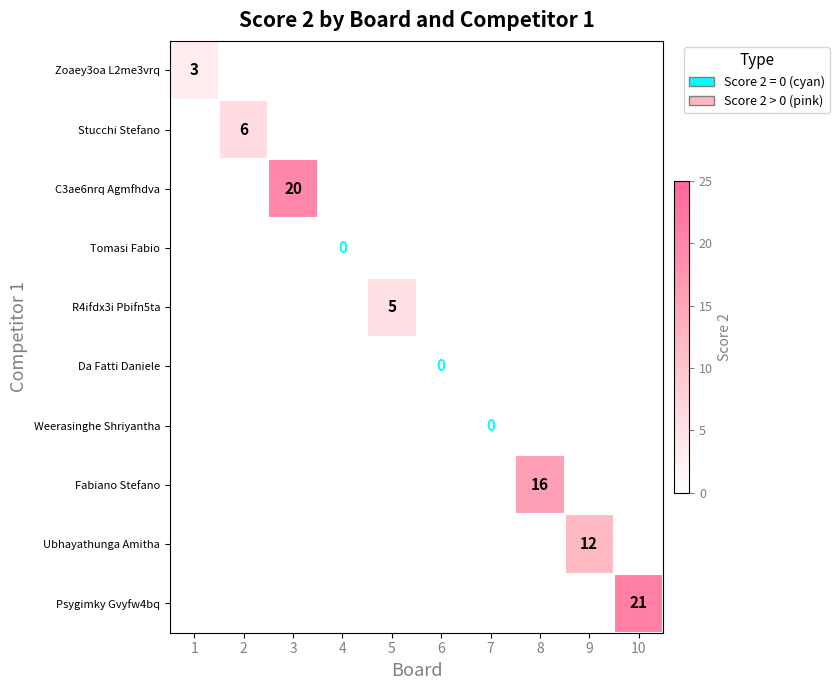

Is it true that Stucchi Stefano equals 6 at 2?

True